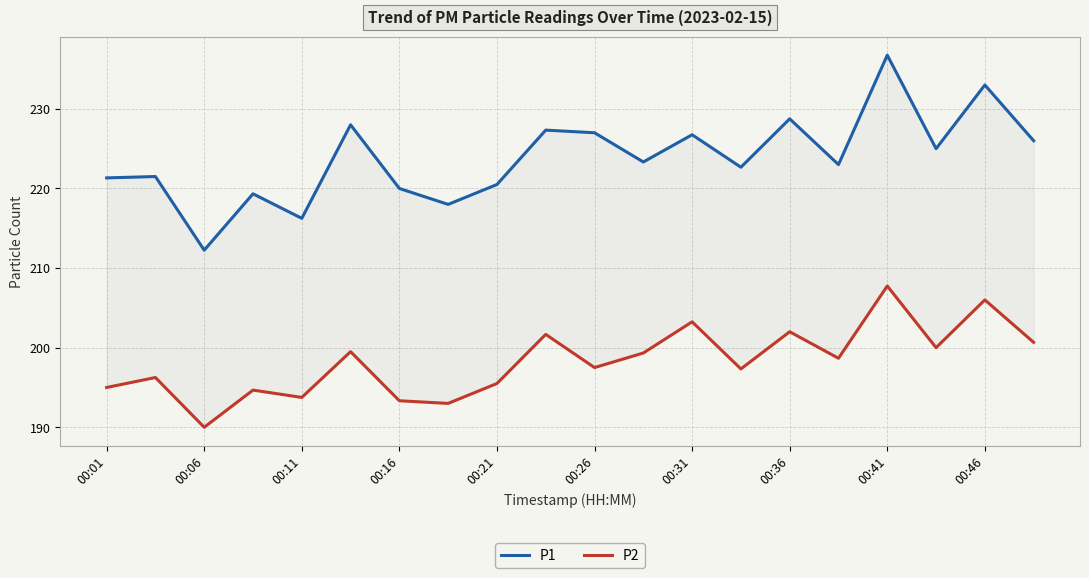

True or false: P2 and P1 intersect in this chart.

False